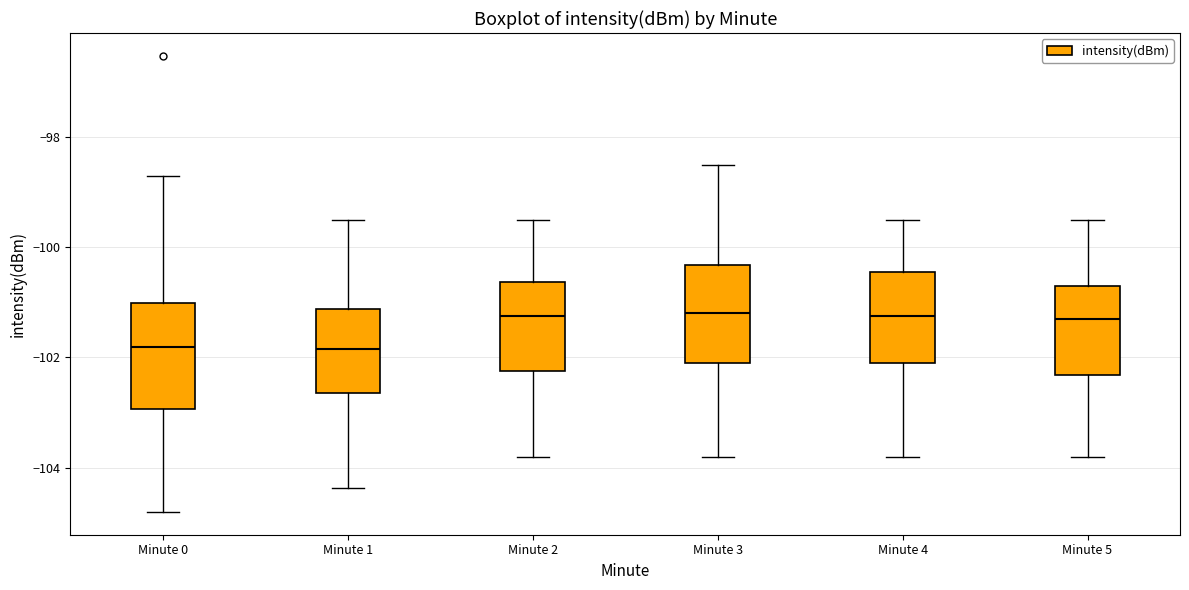

Where does the lower whisker of the box for Minute 0 end on the y-axis? The values are not printed on the chart, so give them approximately, as read against the axis.

-104.8